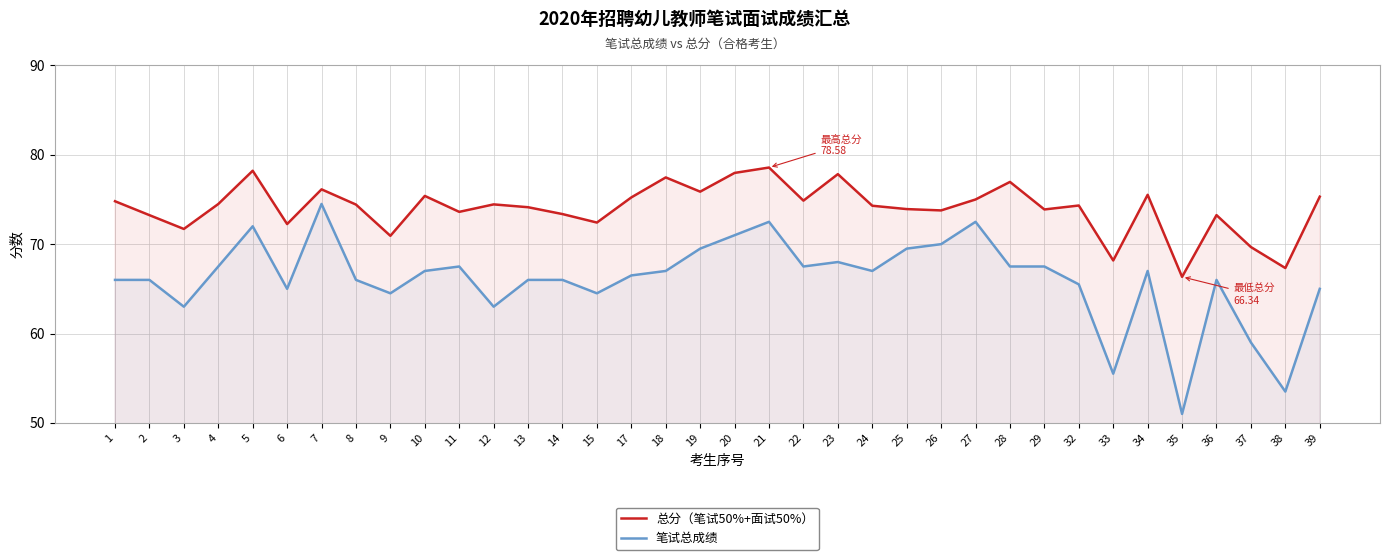

Reading left to right, extract all data points from this chart.

总分（笔试50%+面试50%）: 1=74.8	2=73.2	3=71.7	4=74.5	5=78.2	6=72.3	7=76.1	8=74.4	9=70.9	10=75.4	11=73.6	12=74.5	13=74.1	14=73.4	15=72.4	17=75.2	18=77.5	19=75.9	20=78.0	21=78.6	22=74.9	23=77.8	24=74.3	25=73.9	26=73.8	27=75.0	28=77.0	29=73.9	32=74.3	33=68.2	34=75.5	35=66.3	36=73.2	37=69.7	38=67.3	39=75.3
笔试总成绩: 1=66.0	2=66.0	3=63.0	4=67.5	5=72.0	6=65.0	7=74.5	8=66.0	9=64.5	10=67.0	11=67.5	12=63.0	13=66.0	14=66.0	15=64.5	17=66.5	18=67.0	19=69.5	20=71.0	21=72.5	22=67.5	23=68.0	24=67.0	25=69.5	26=70.0	27=72.5	28=67.5	29=67.5	32=65.5	33=55.5	34=67.0	35=51.0	36=66.0	37=59.0	38=53.5	39=65.0